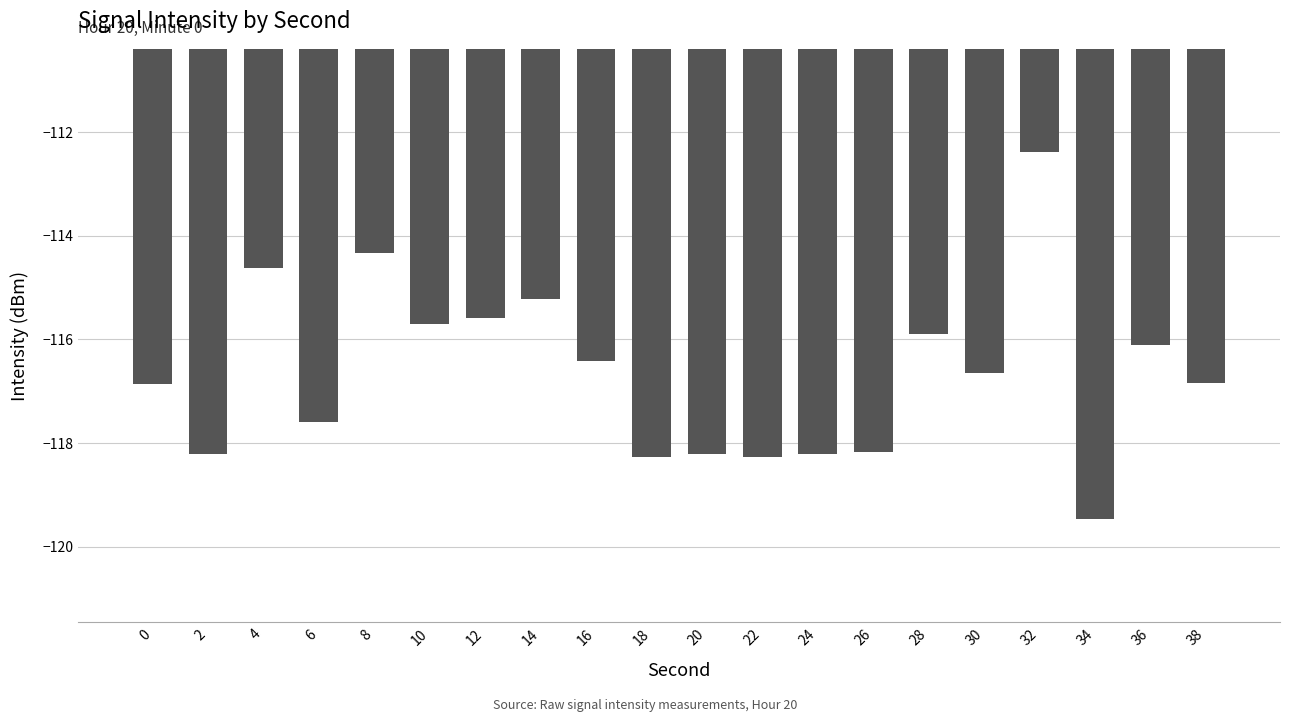

What is the value of the 18th bar from the left?

-119.5